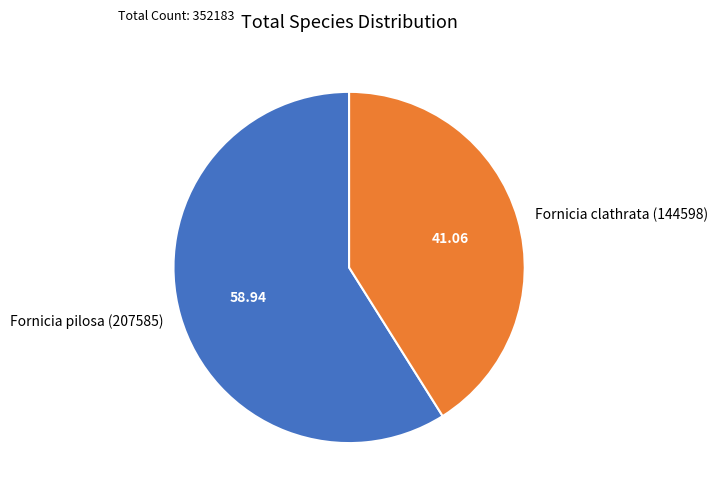

Do Fornicia clathrata (144598) and Fornicia pilosa (207585) together represent more than half of the pie?

Yes